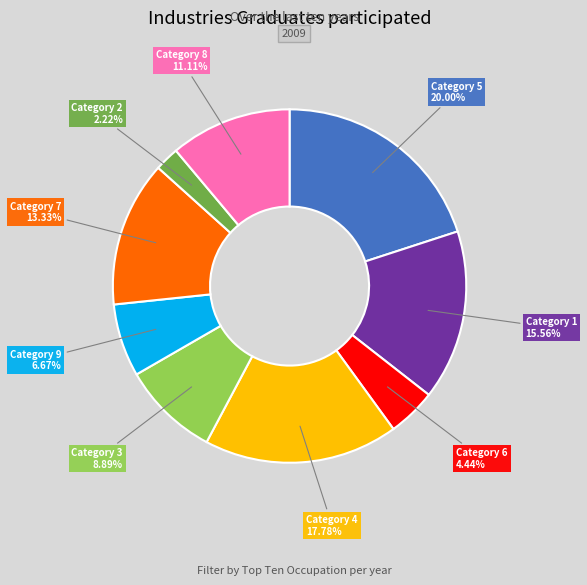

Is there a majority slice in this chart?

No